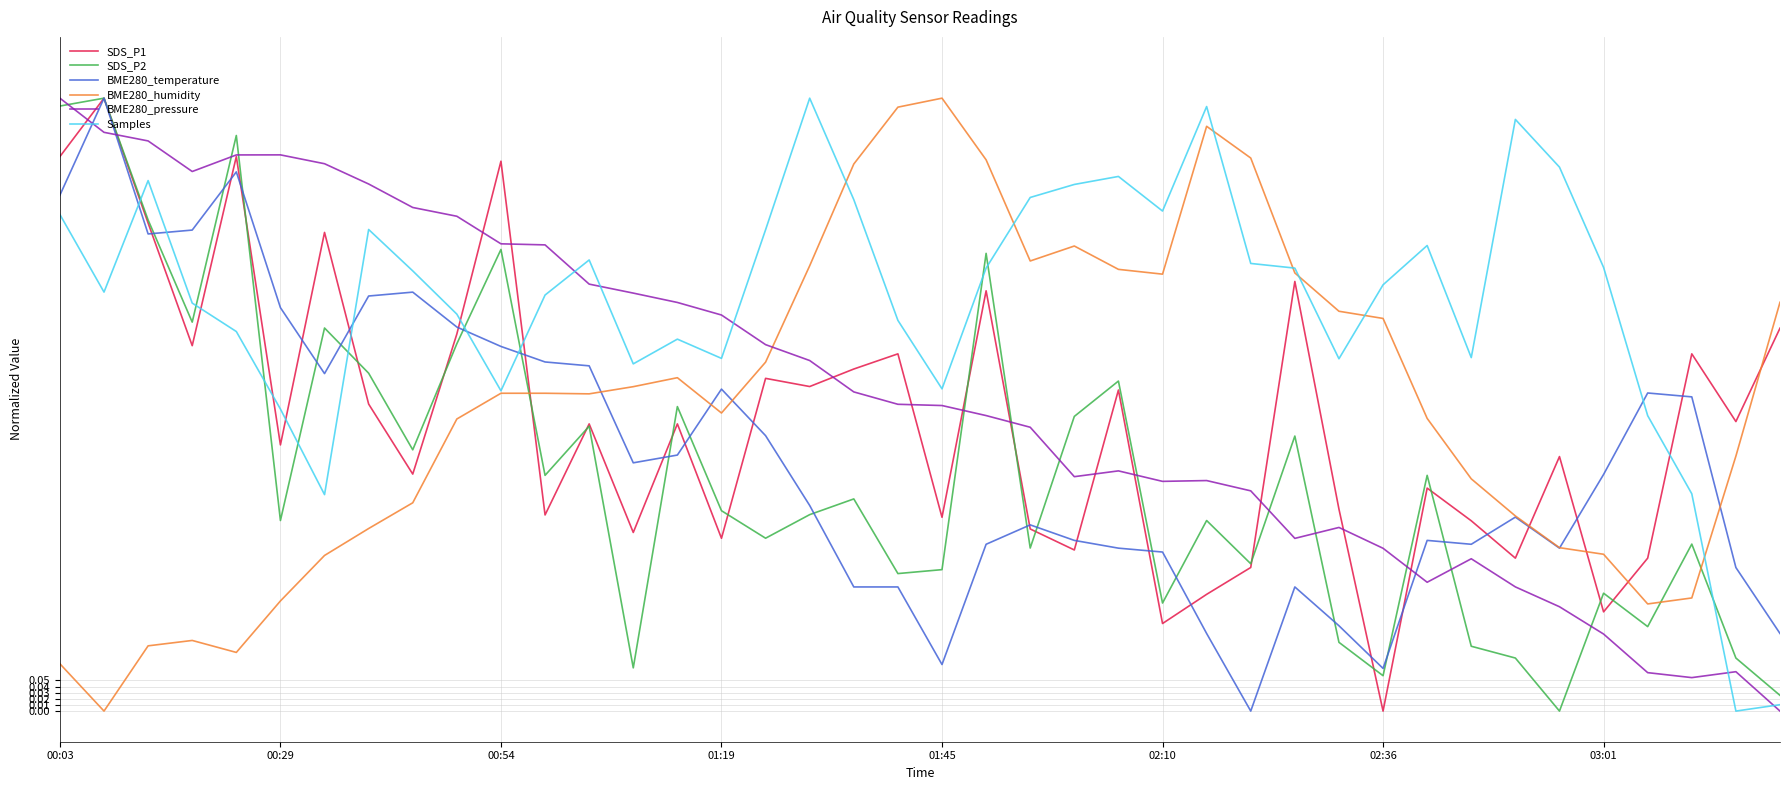

Which series has the largest total across all categories?

Samples